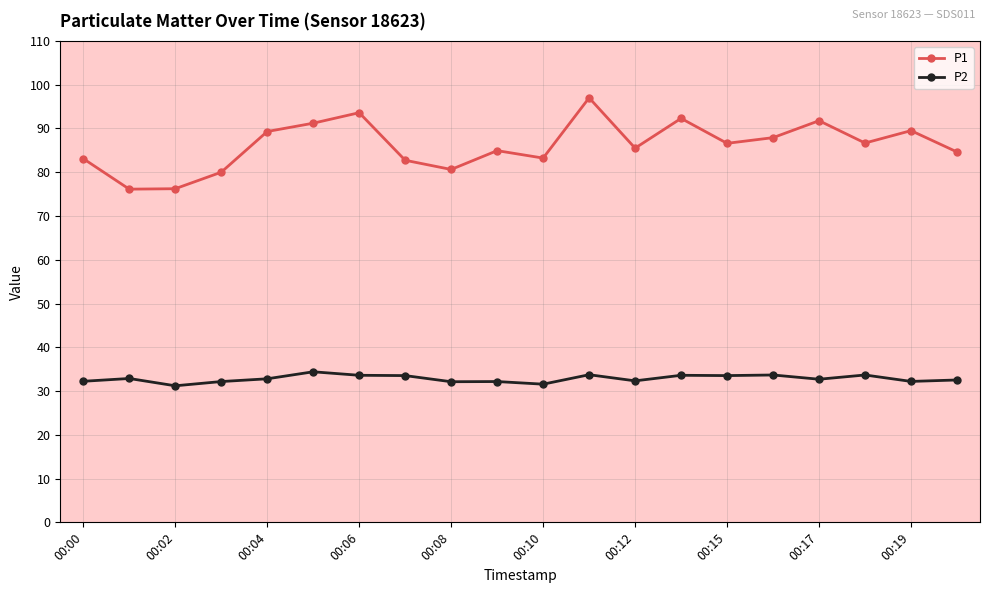

Does the chart display data point markers on the line(s)?

Yes